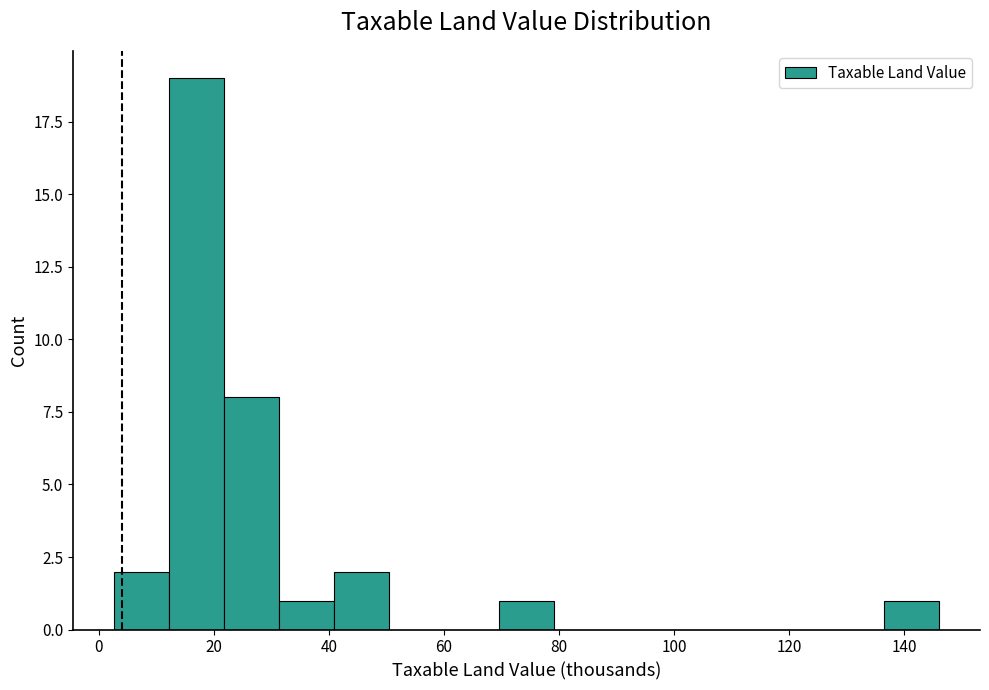

What is the height of the bar covering 70 to 80 on the x-axis? Neither the bar edges nor the heights are printed on the chart, so give them approximately, as read against the axes.

1